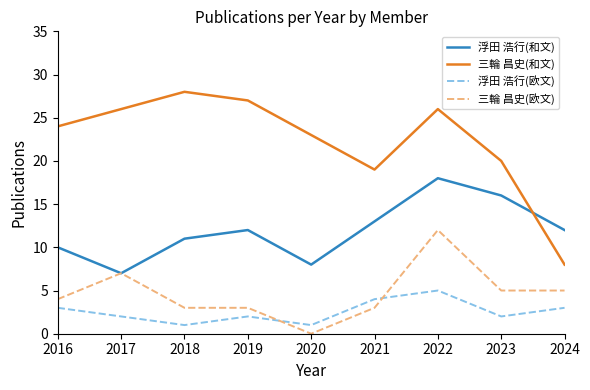

Which category has the highest value in the 三輪 昌史(和文) series?

2018